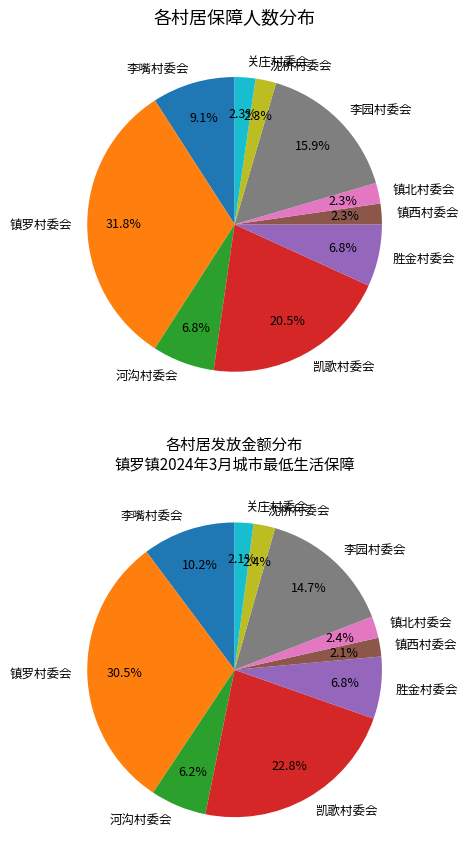

Does 河沟村委会 account for over 50% of the chart?

No